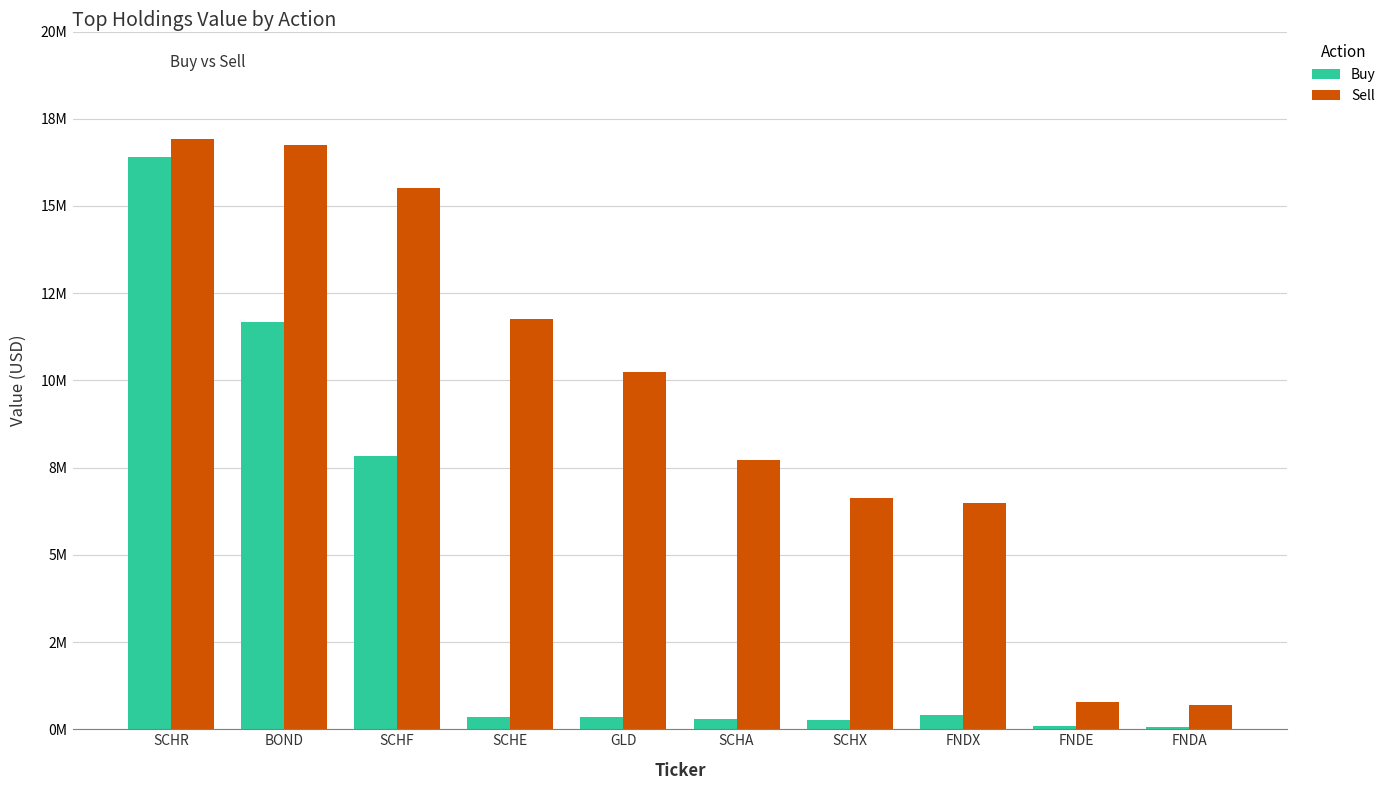

The value of Buy at FNDE is 19429. True or false?

False